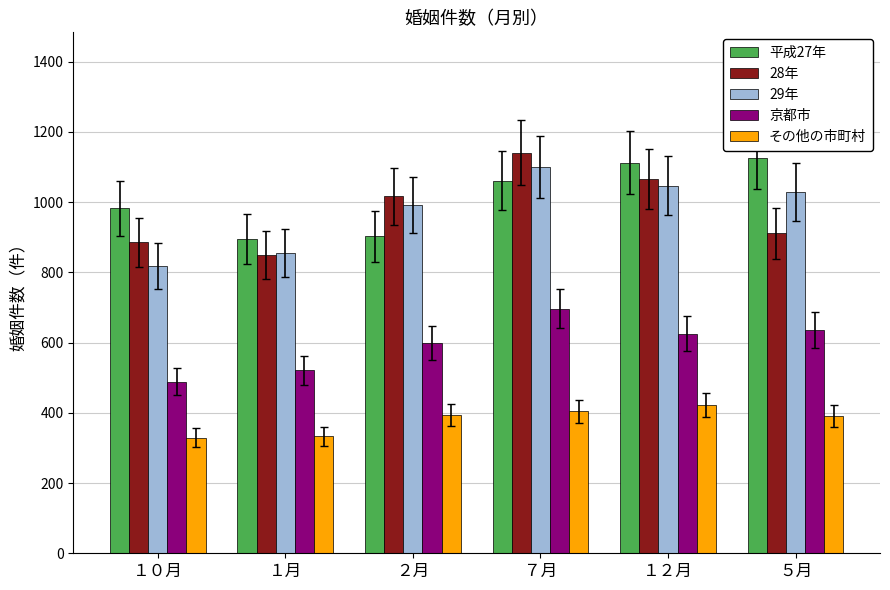

What is the maximum value for 28年?

1141